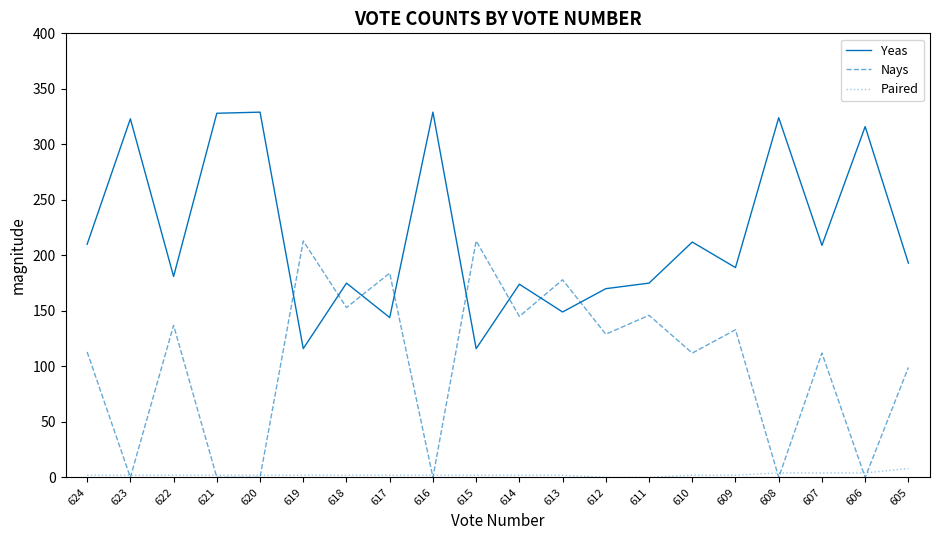

Is the value of Yeas at 620 greater than the value of Nays at 605?

Yes